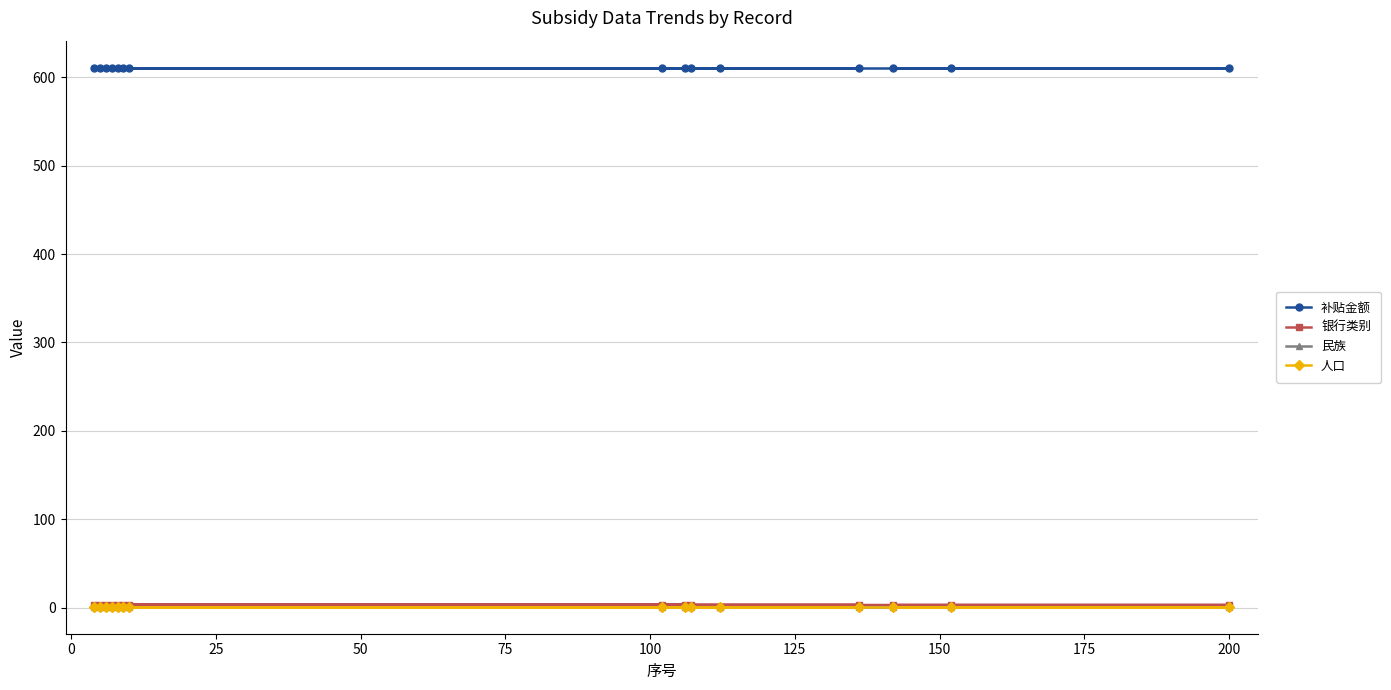

Which series has the largest total across all categories?

补贴金额